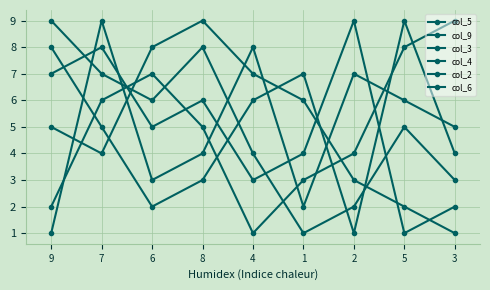

How many times do col_6 and col_3 cross each other?

4